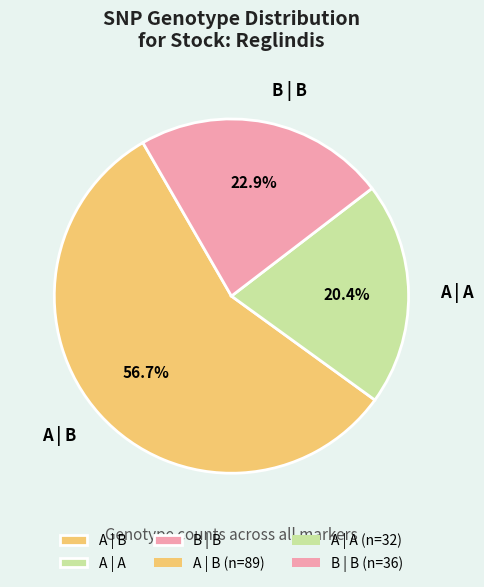

How much of the chart is everything except A | A?

79.6%